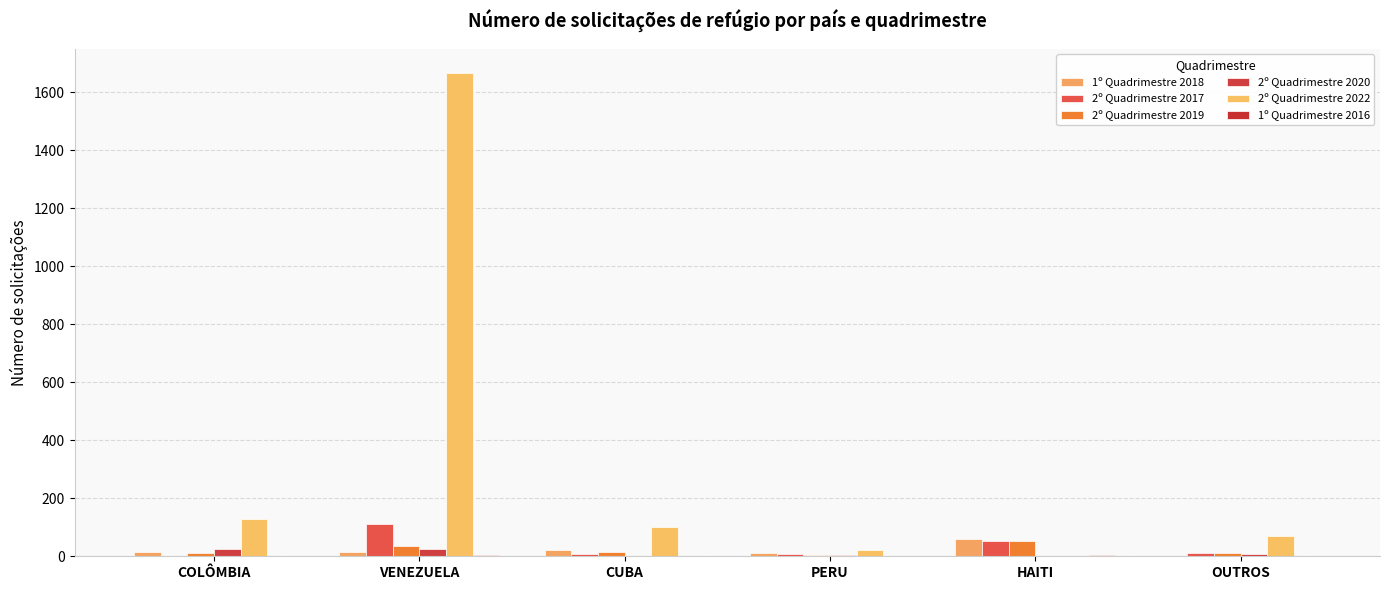

At which label does 2º Quadrimestre 2019 reach its minimum?

PERU